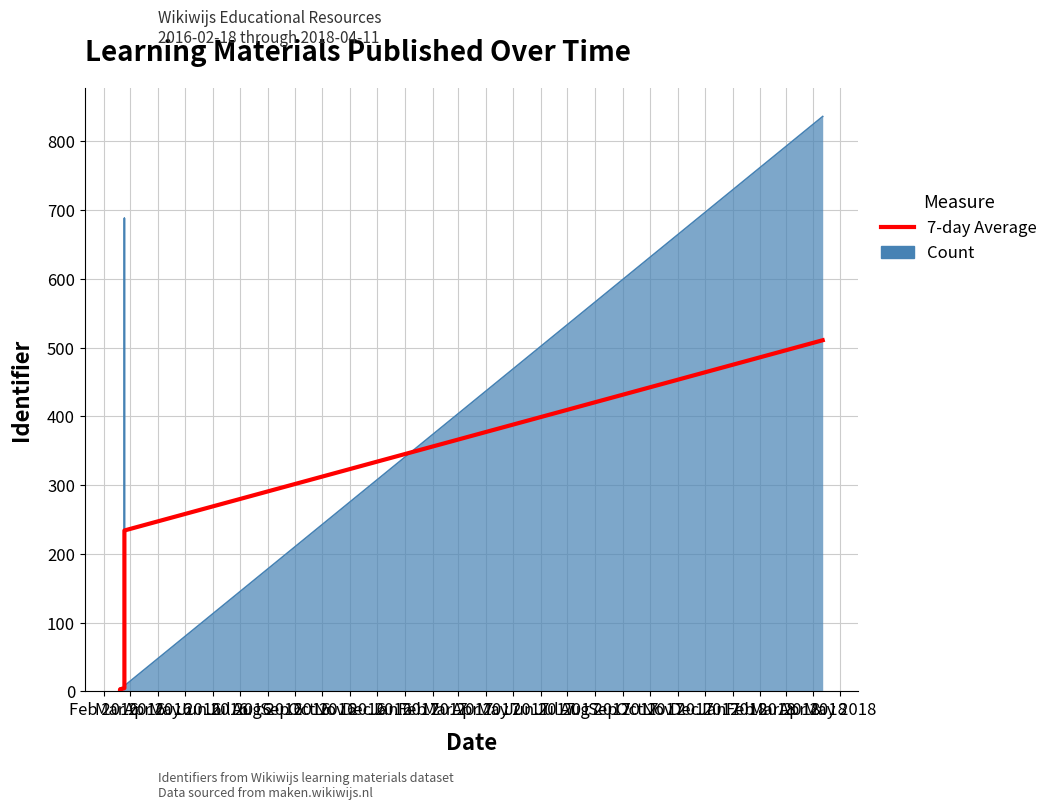

The value at Apr 2016 is 1.3. True or false?

True